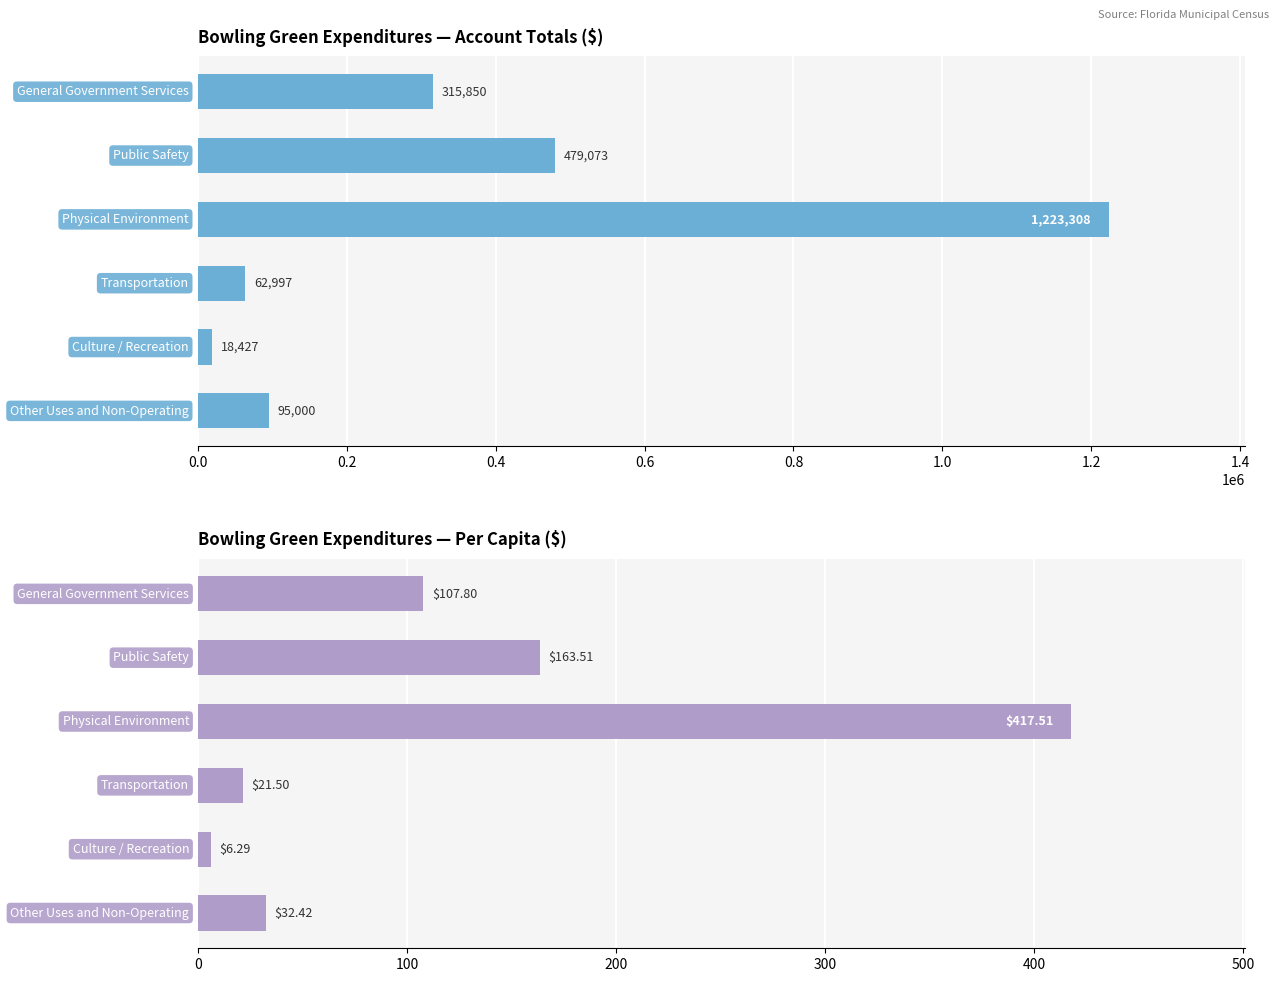

List the series in order of their peak value, lowest first.

Per Capita ($), Account Total